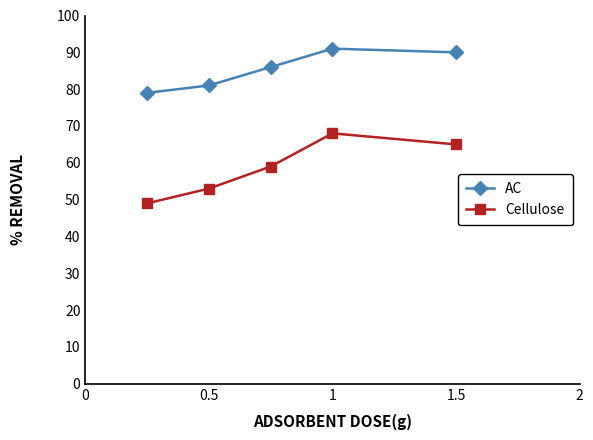

How many categories are shown in the chart?

5